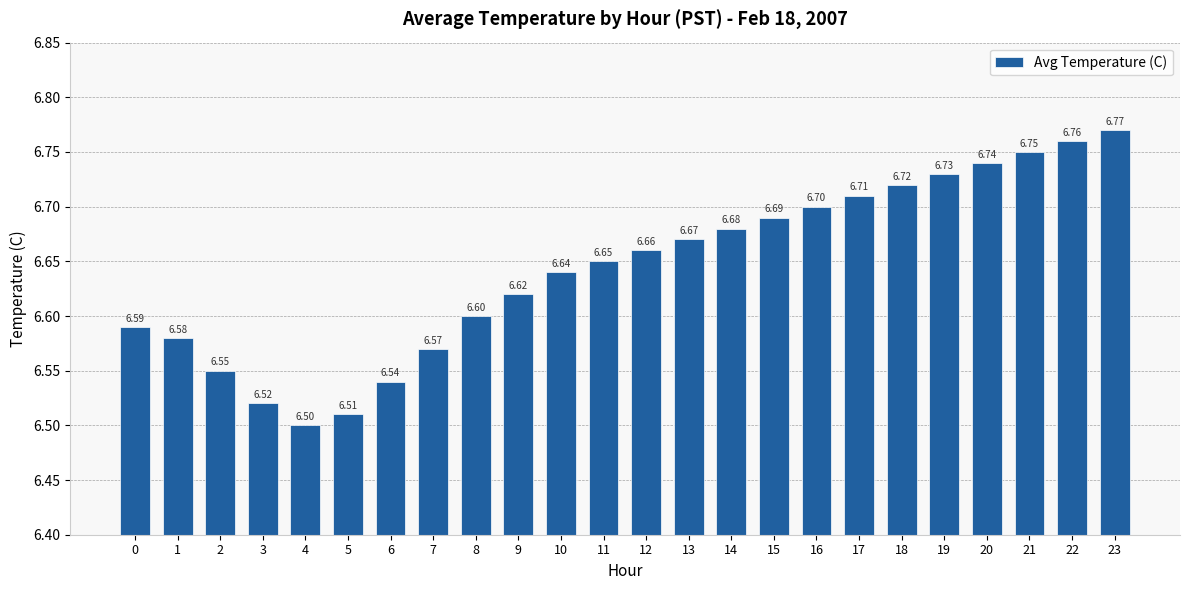

What is the change in value from 4 to 12?

+0.2